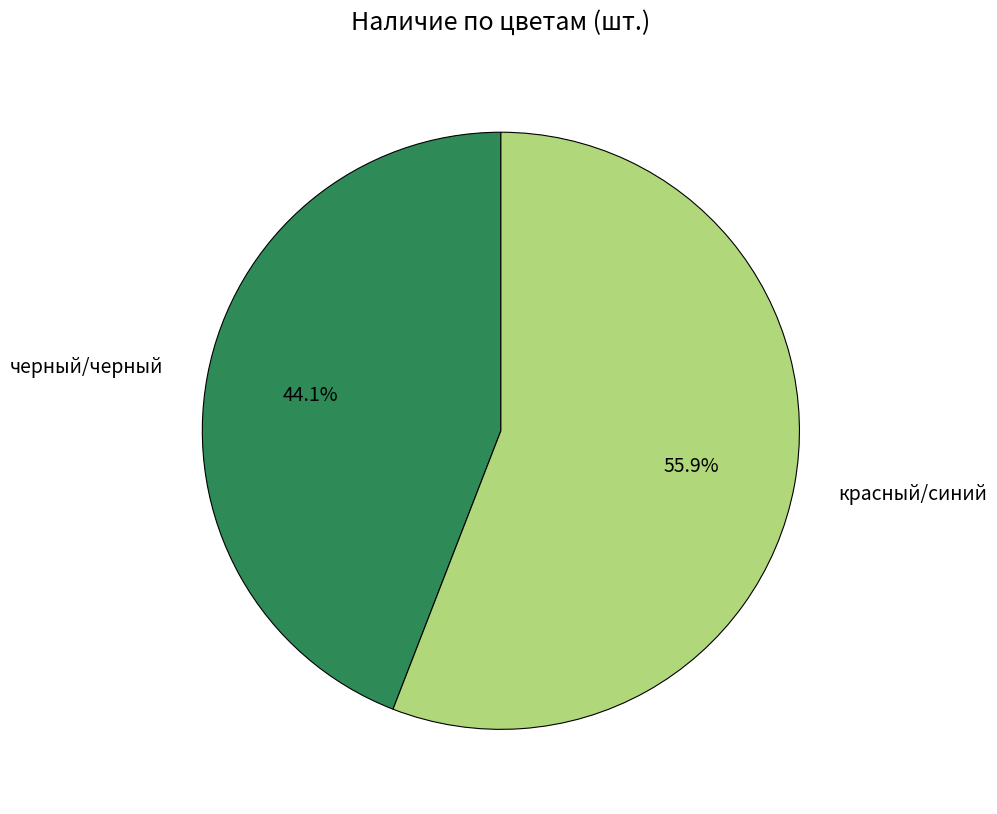

Which category has the smallest portion of the pie?

черный/черный